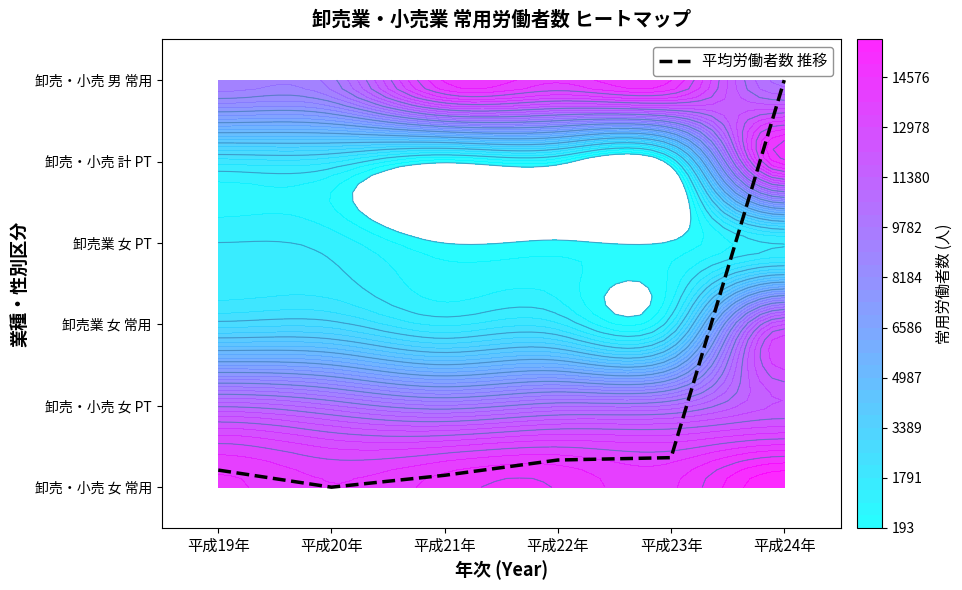

Rank the categories by value from lowest to highest.

平成20年, 平成21年, 平成19年, 平成22年, 平成23年, 平成24年